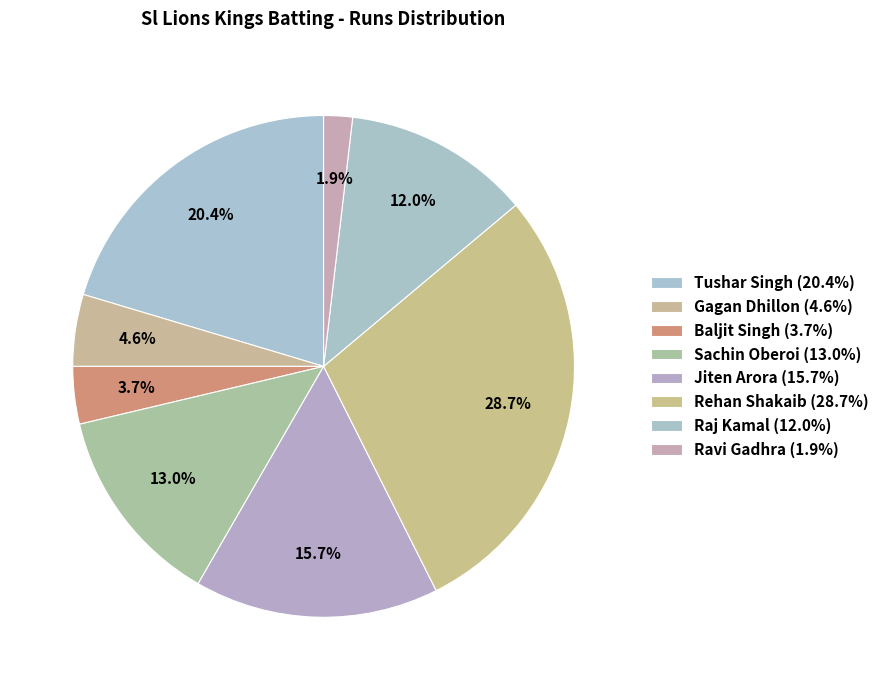

Rank the categories by value from lowest to highest.

Ravi Gadhra, Baljit Singh, Gagan Dhillon, Raj Kamal, Sachin Oberoi, Jiten Arora, Tushar Singh, Rehan Shakaib